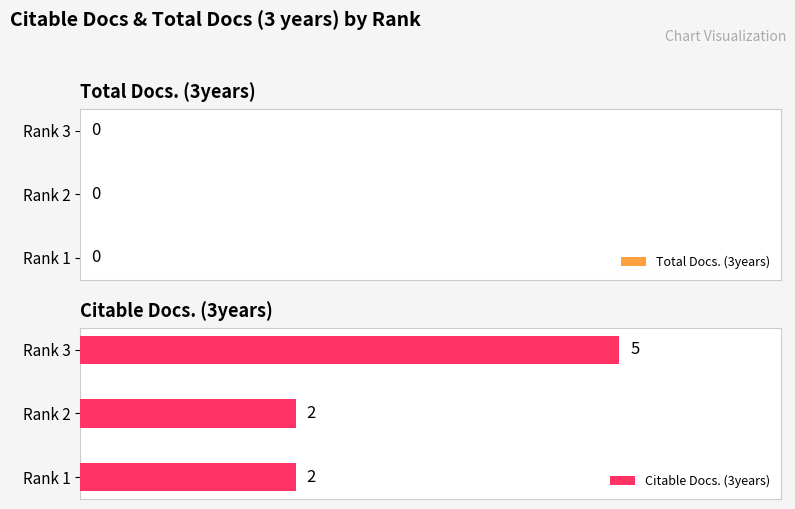

The value at Rank 1 is 1. True or false?

False